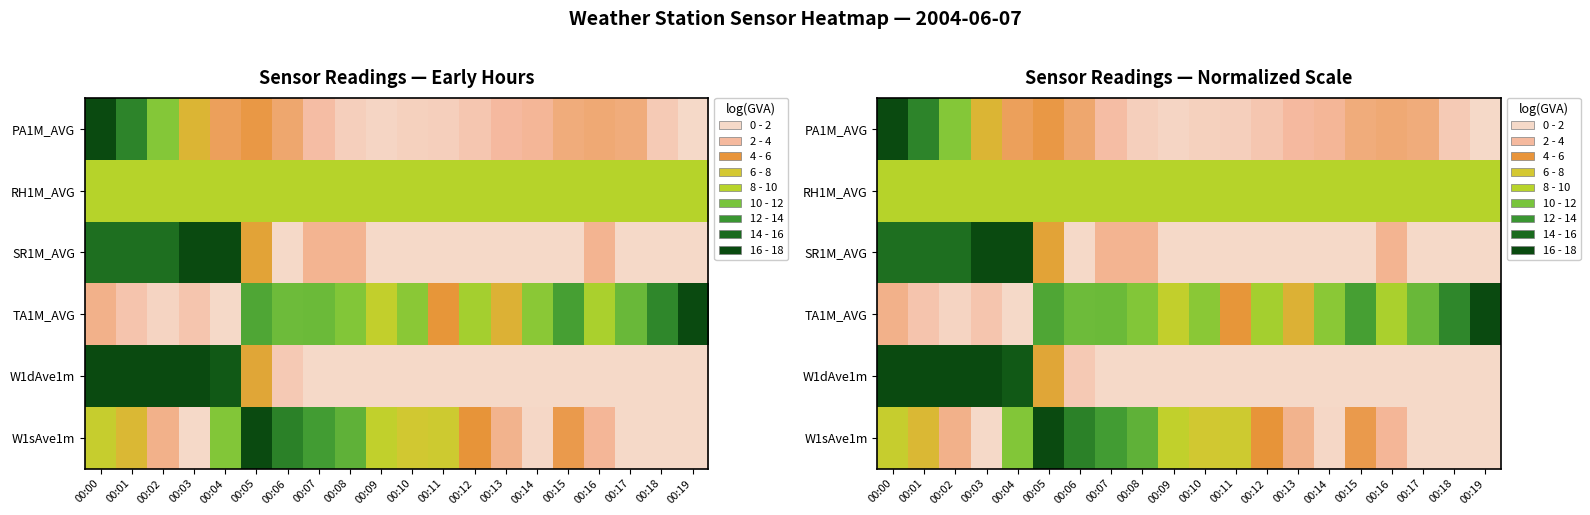

Rank the series by their maximum value, from lowest to highest.

RH1M_AVG, PA1M_AVG, SR1M_AVG, TA1M_AVG, W1dAve1m, W1sAve1m